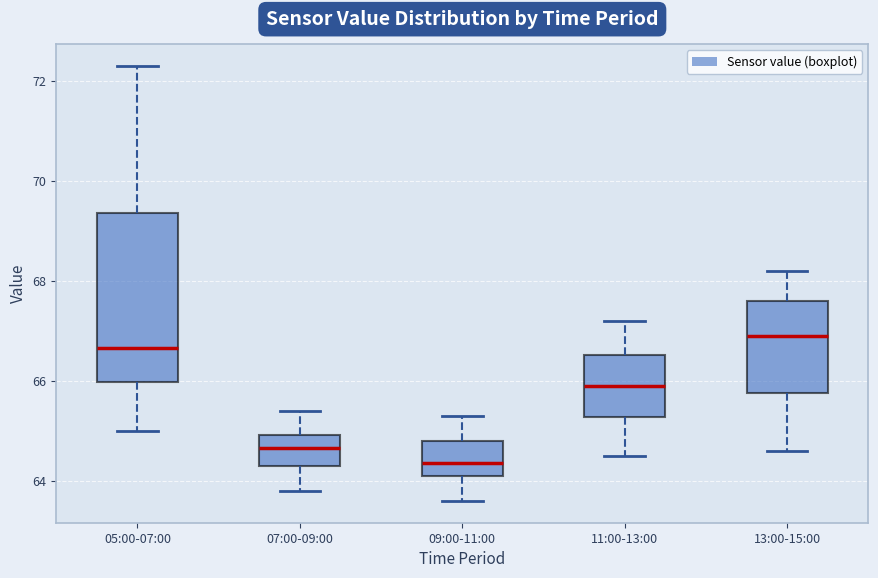

Reading left to right, transcribe this box plot: for each box, give where its median line is, the range the box spans, and where its two whiskers end, as read against the y-axis. The values are not printed on the chart, so give them approximately, as read against the axis.

05:00-07:00: median 66.6, box 66.0 to 69.4, whiskers 65.0 to 72.4
07:00-09:00: median 64.6, box 64.4 to 65.0, whiskers 63.8 to 65.4
09:00-11:00: median 64.4, box 64.2 to 64.8, whiskers 63.6 to 65.4
11:00-13:00: median 66.0, box 65.2 to 66.6, whiskers 64.6 to 67.2
13:00-15:00: median 67.0, box 65.8 to 67.6, whiskers 64.6 to 68.2